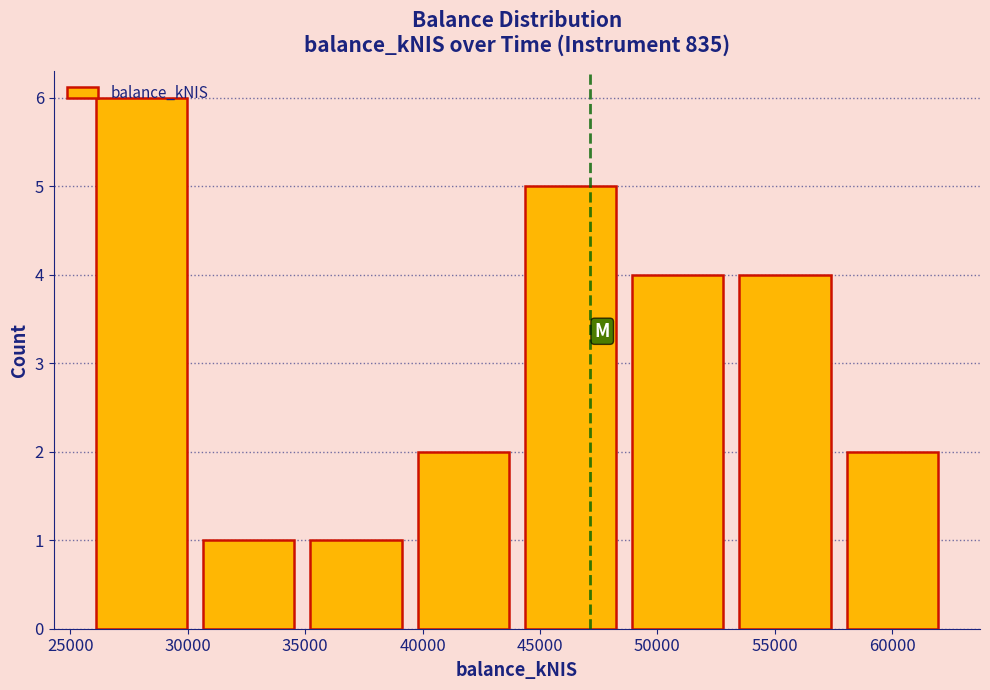

How tall is the bar that spans 30500 to 35000 on the x-axis? Neither the bar edges nor the heights are printed on the chart, so give them approximately, as read against the axes.

1